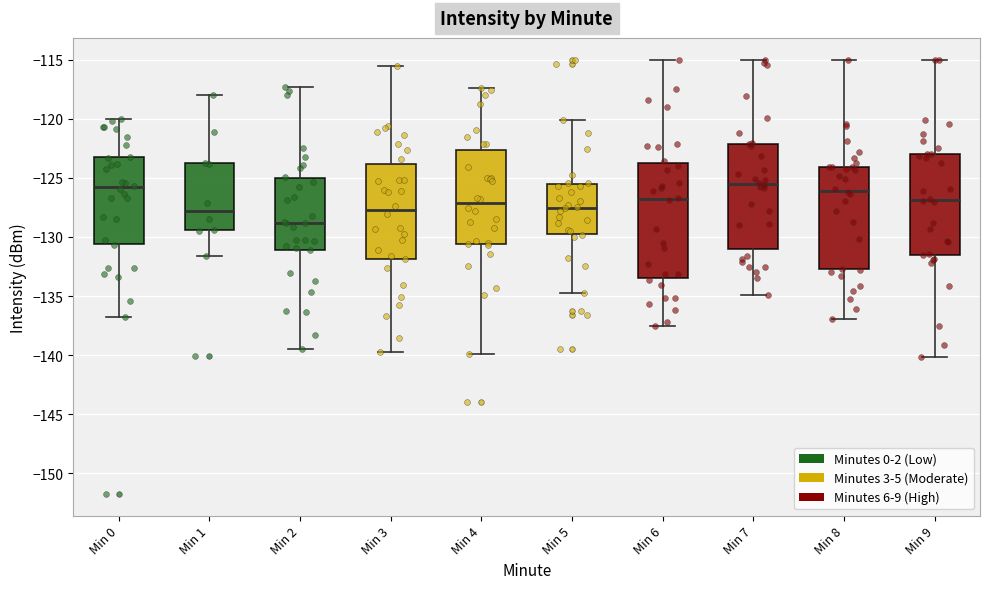

Where does the lower whisker of the box for Min 7 end on the y-axis? The values are not printed on the chart, so give them approximately, as read against the axis.

-135.0